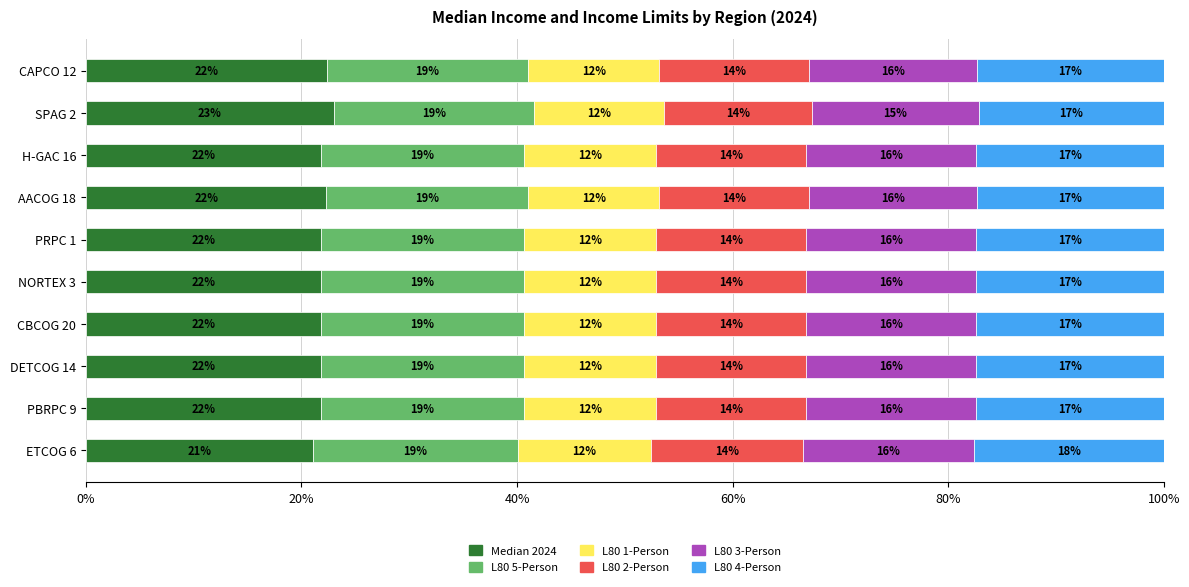

What is the average value of the Median 2024 series?

22.0